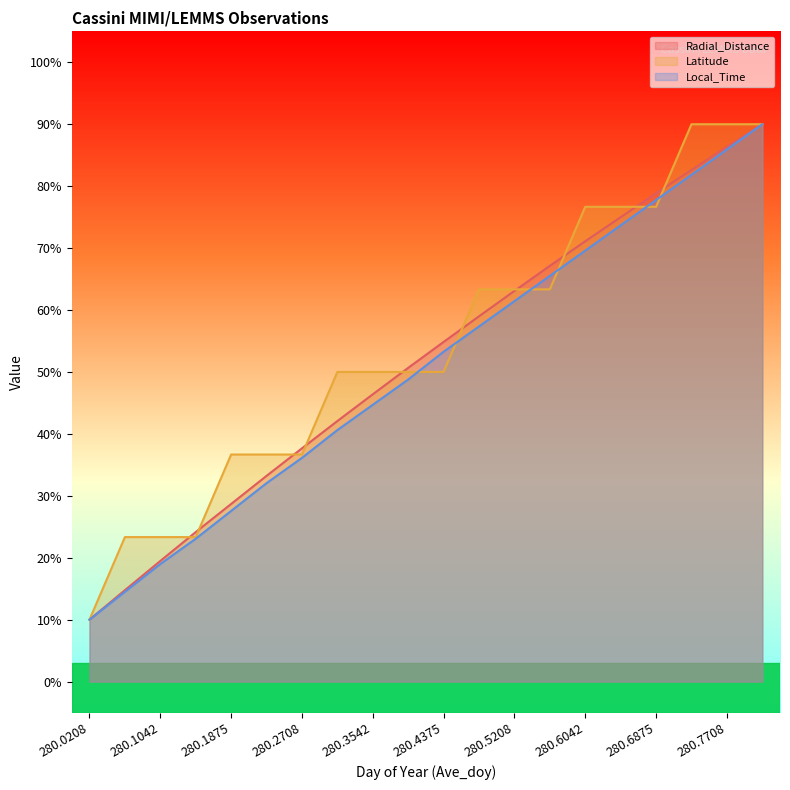

Rank the series by their average value, from lowest to highest.

Local_Time, Radial_Distance, Latitude